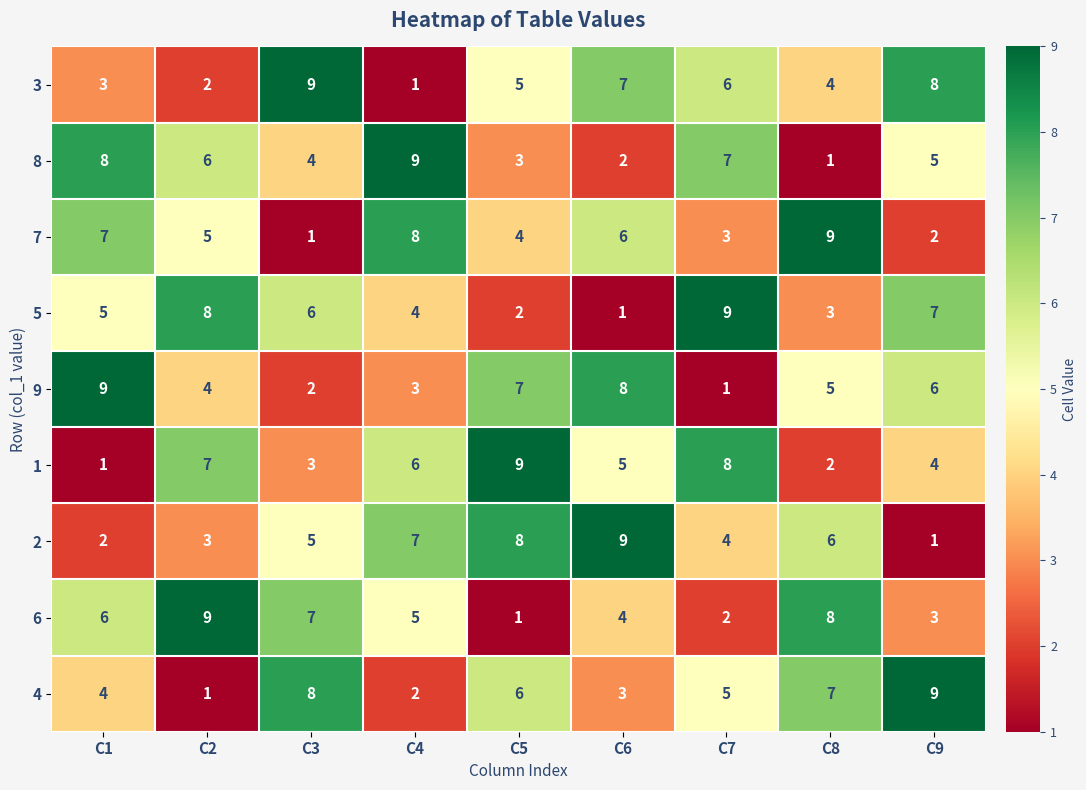

At which label does 1 reach its minimum?

C1